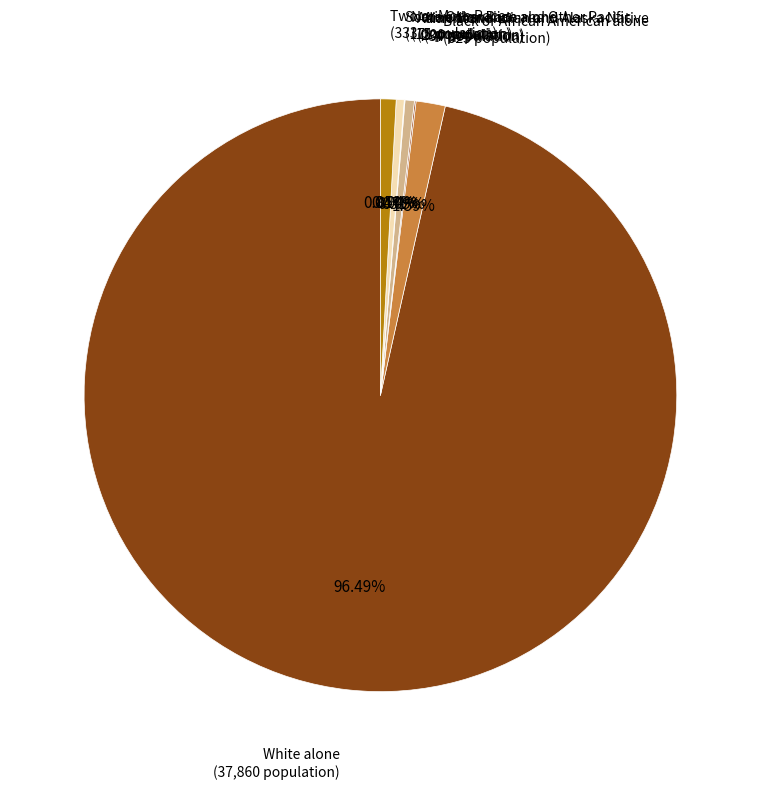

Which slice is the largest?

White alone